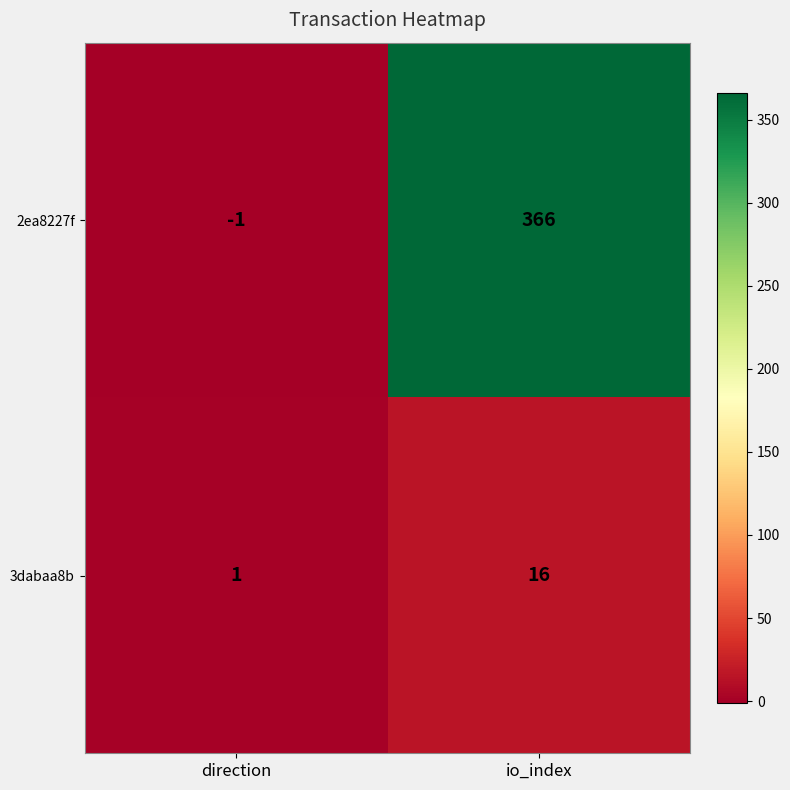

At which category is the sum across all series the highest?

io_index